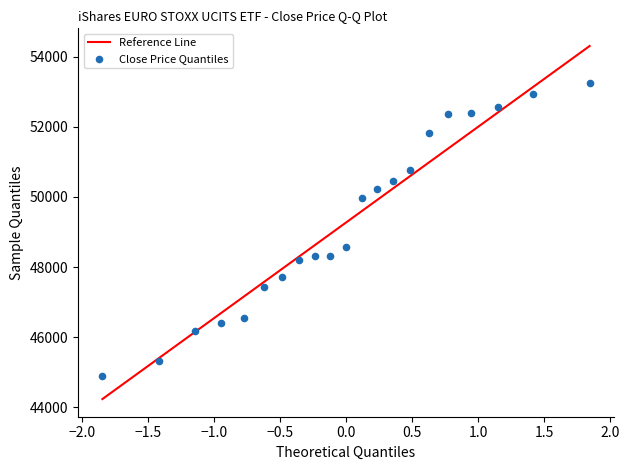

What is the range of Y values (max minus min)?

8347